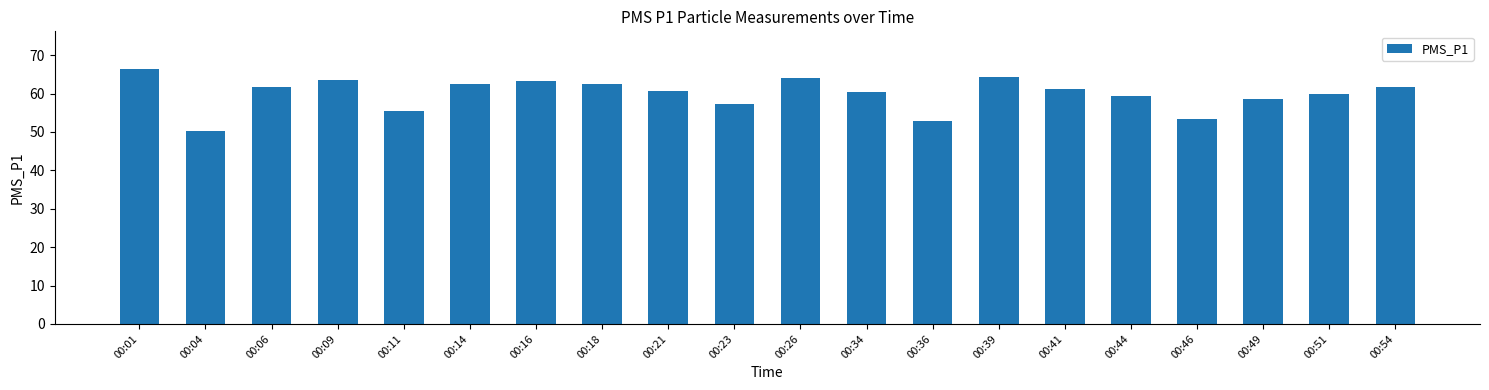

What is the ratio of the value at 00:16 to the value at 00:46?

1.2